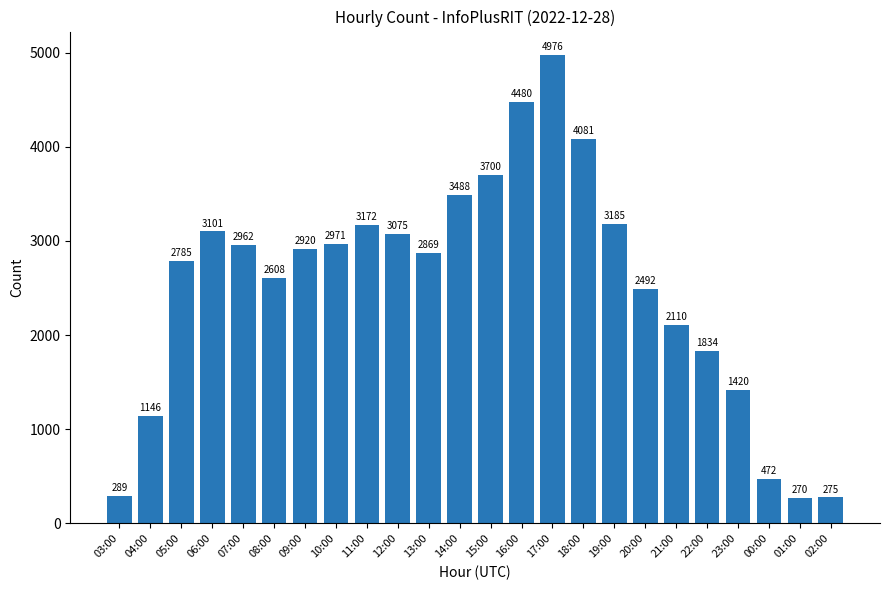

What is the smallest value displayed?

270